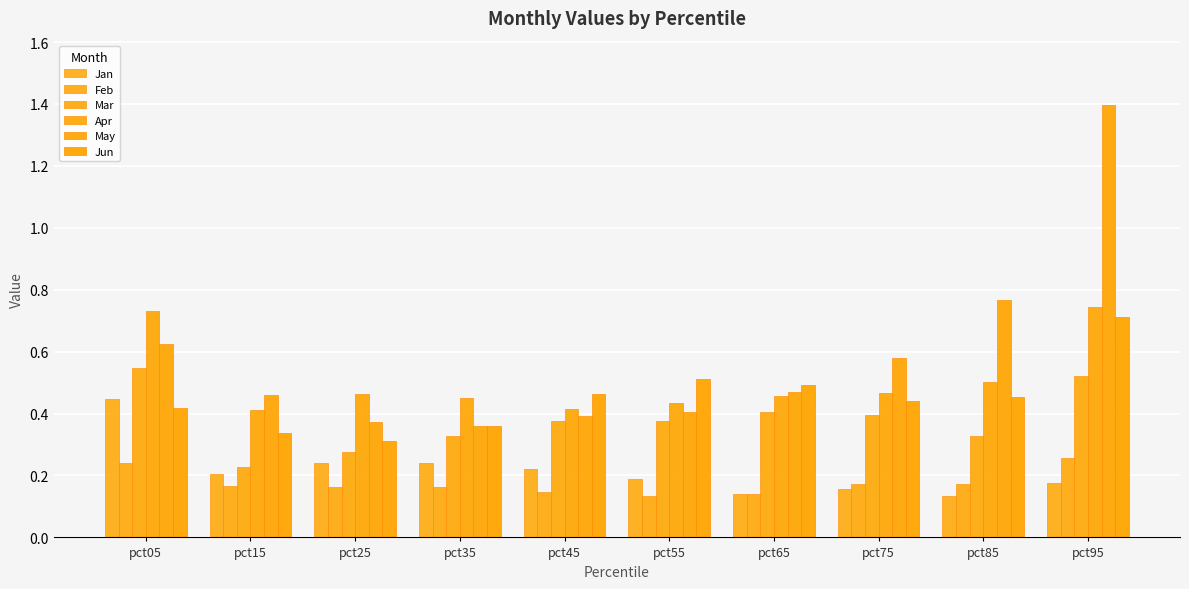

What is the sum of the Jun values at pct45 and pct95?

1.2